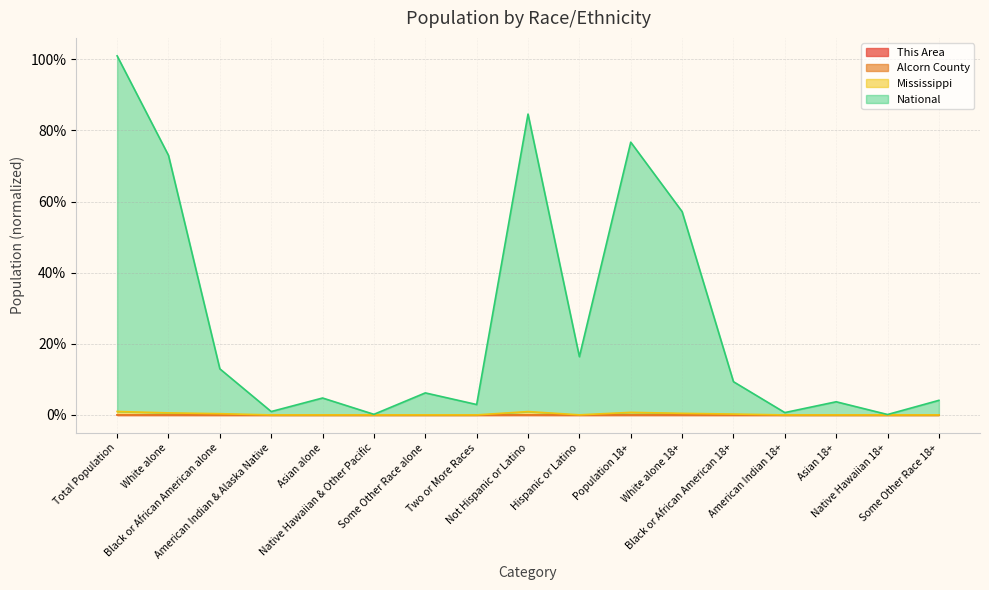

Rank the series at Population 18+ from lowest to highest value.

This Area, Alcorn County, Mississippi, National